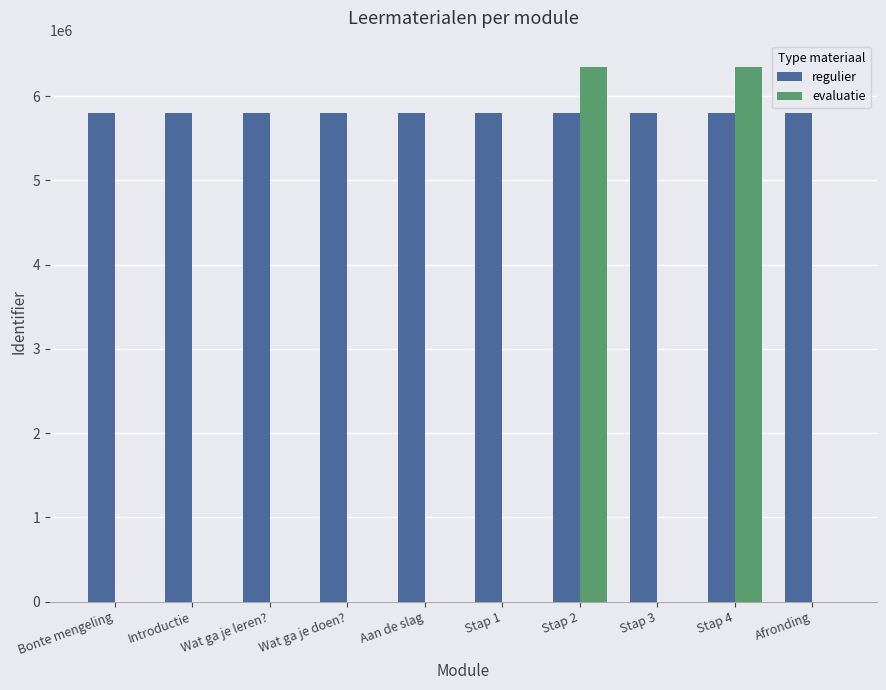

Count the number of data series in this chart.

2